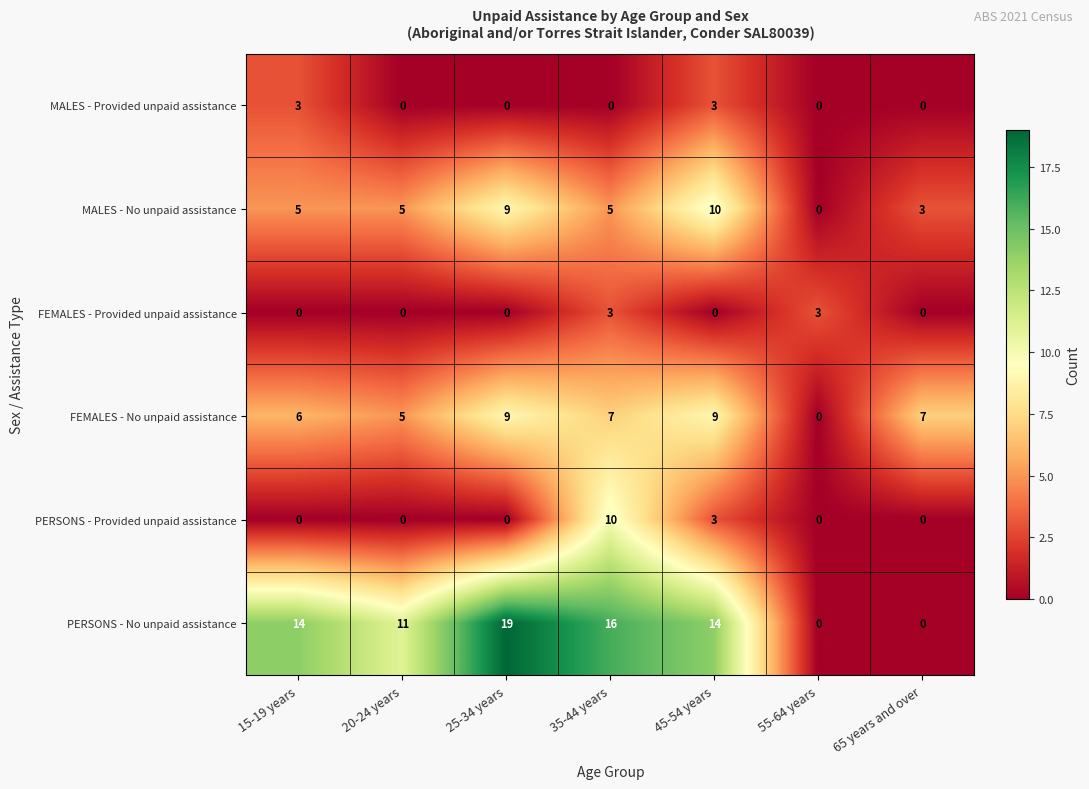

What is the sum of all PERSONS - No unpaid assistance values?

74